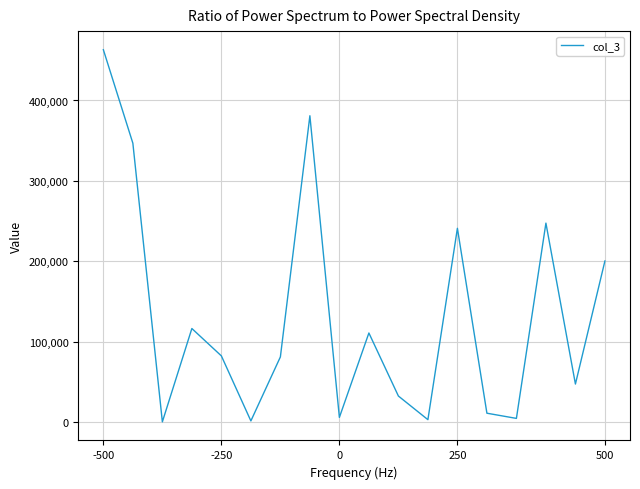

What is the greatest value displayed?

463184